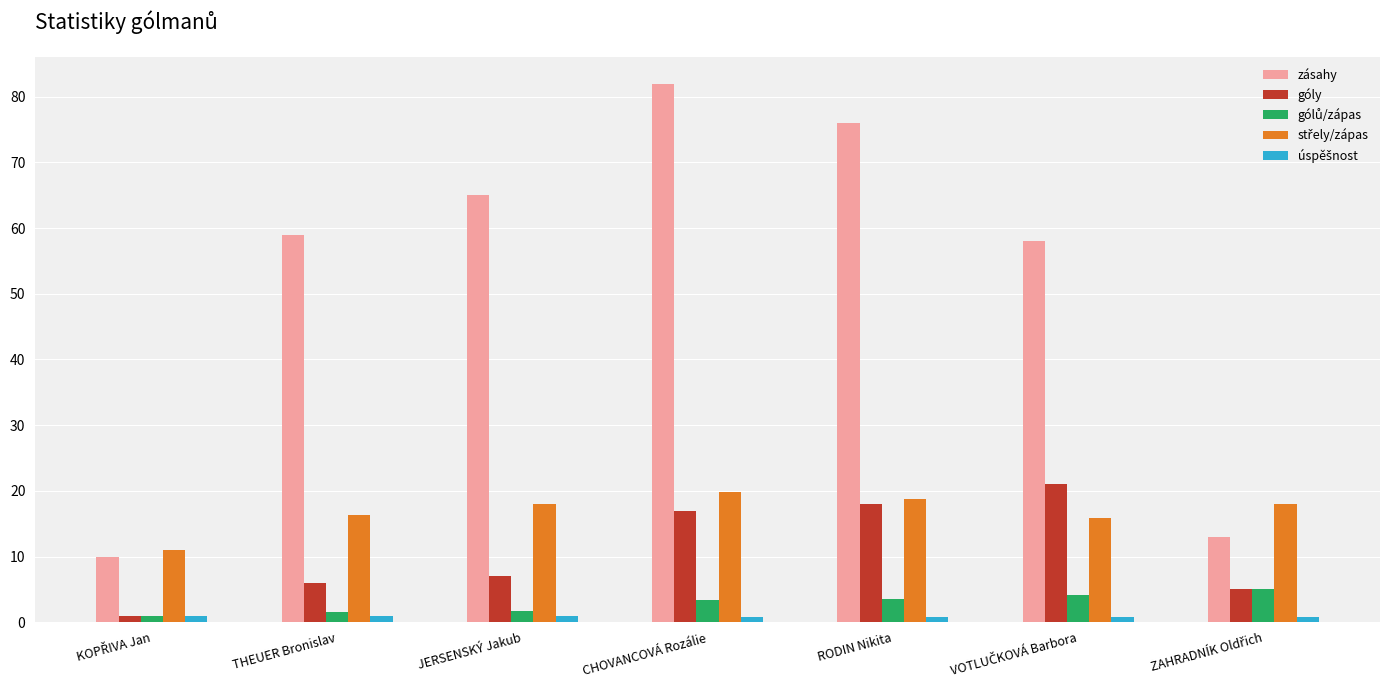

Between THEUER Bronislav and CHOVANCOVÁ Rozálie, which series saw the biggest shift?

zásahy